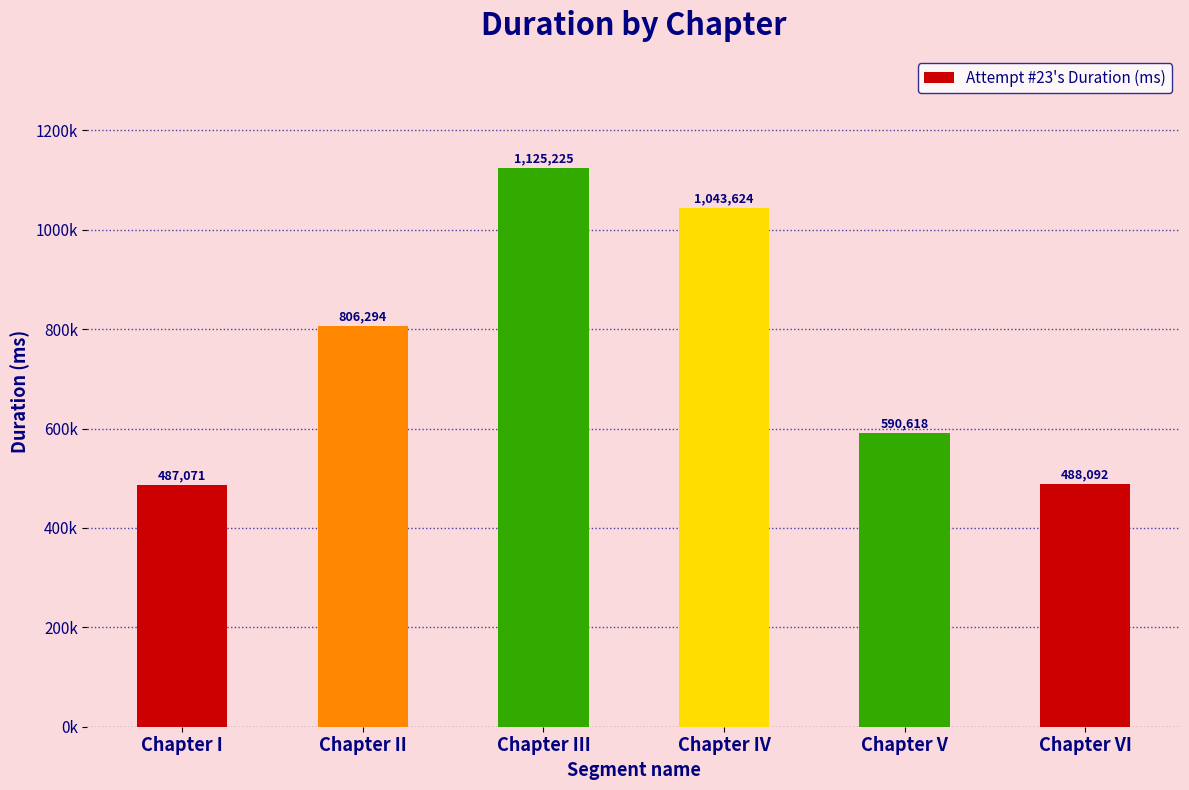

Reading left to right, transcribe all the data shown in this chart.

487071	806294	1125225	1043624	590618	488092